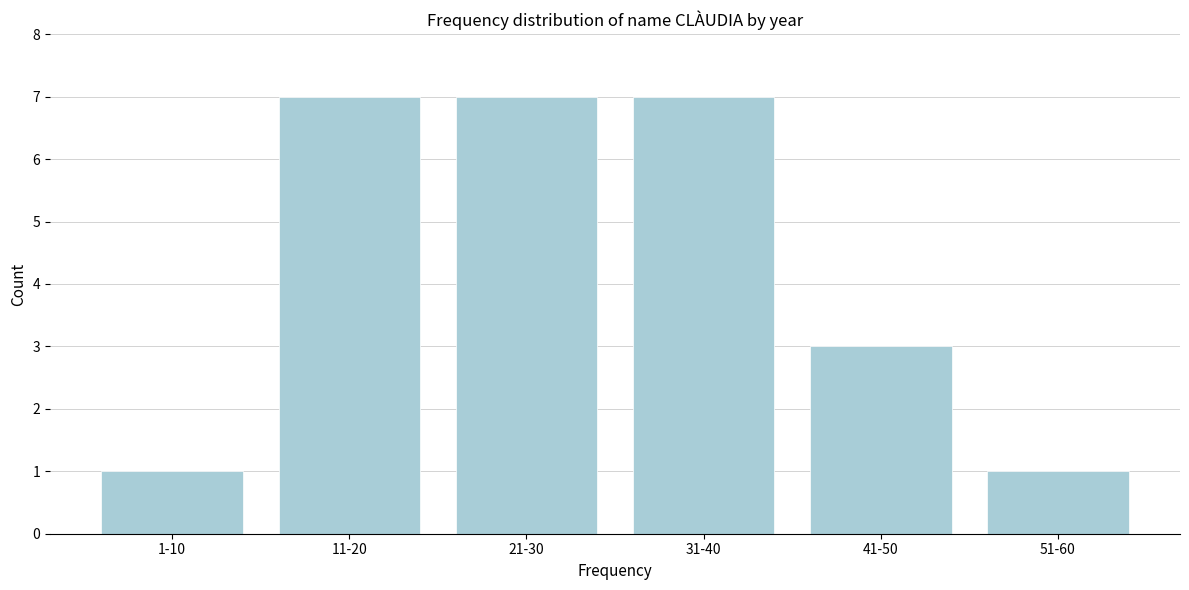

Reading left to right, extract all data points from this chart.

1	7	7	7	3	1